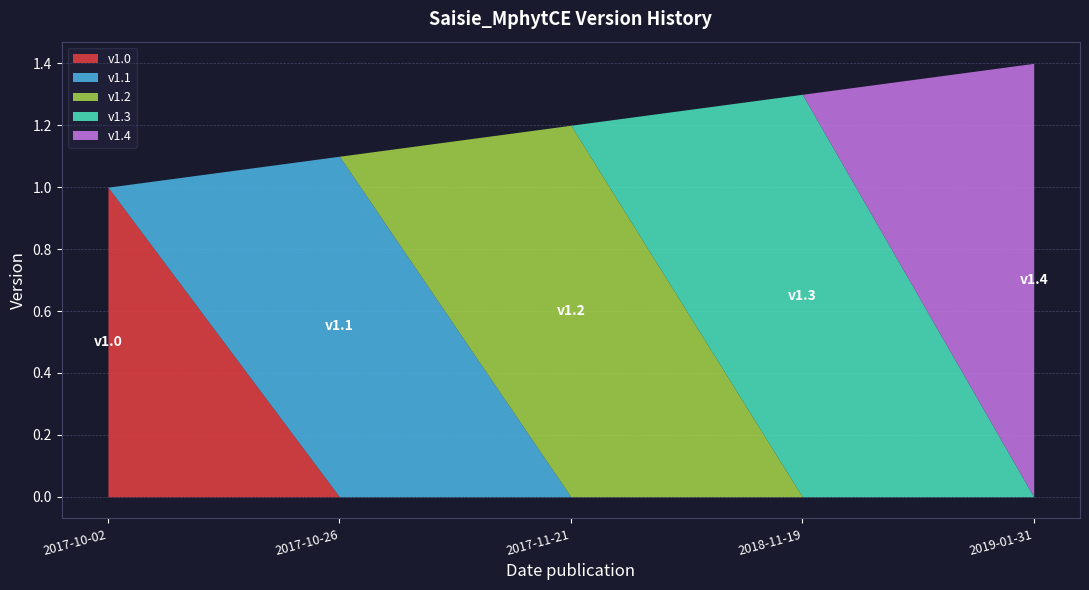

The chart shows a value of 1.4 at 2019-01-31. True or false?

True